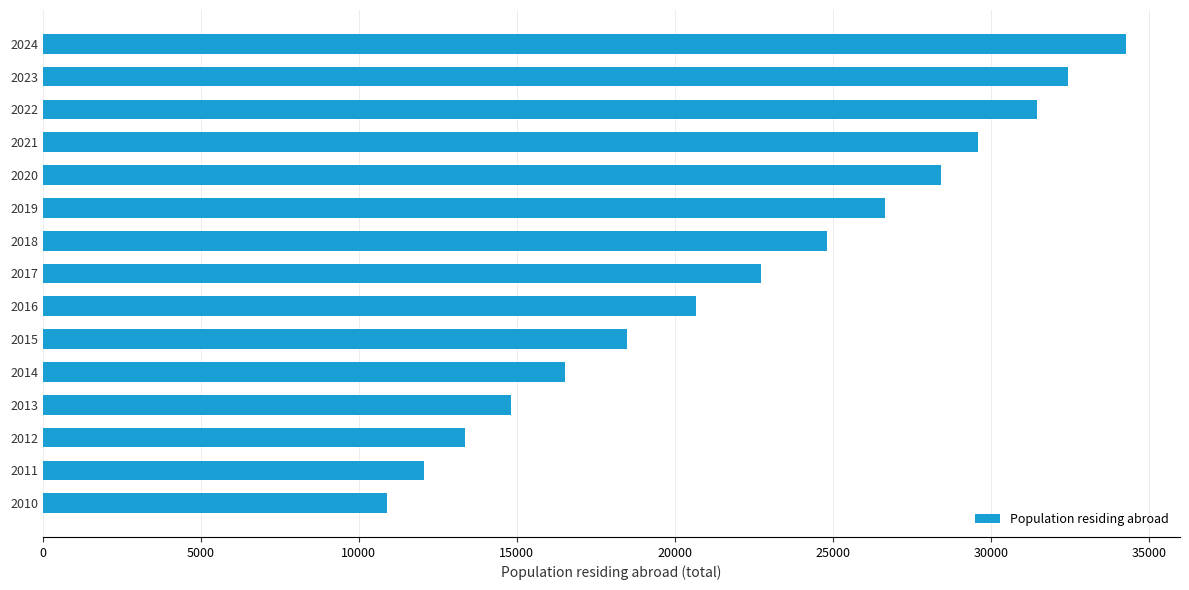

How many bars are there in total?

15